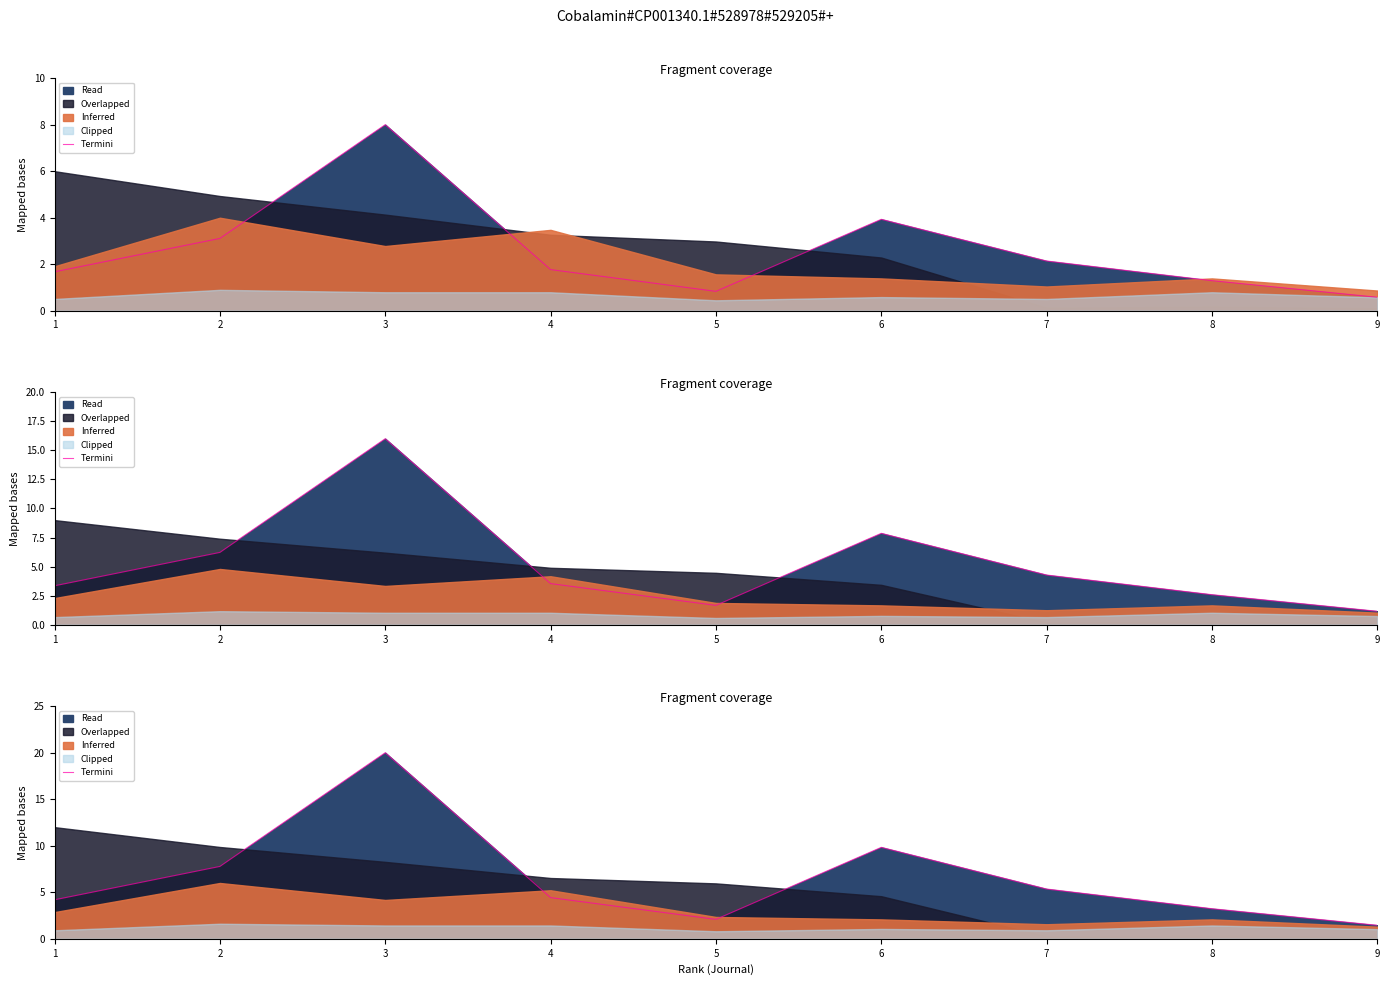

True or false: there are more than 0 points higher than both neighbors.

True